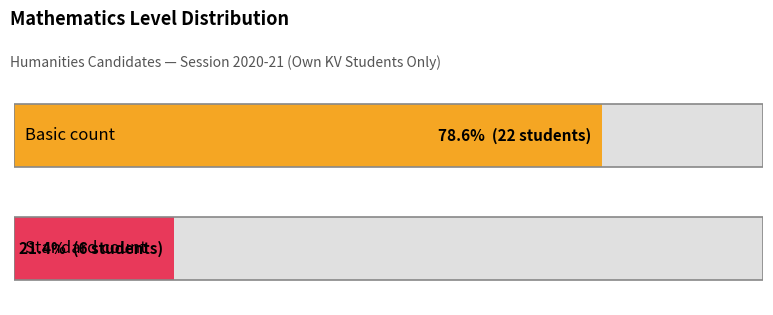

What are all the series names shown in the legend?

Basic, Standard